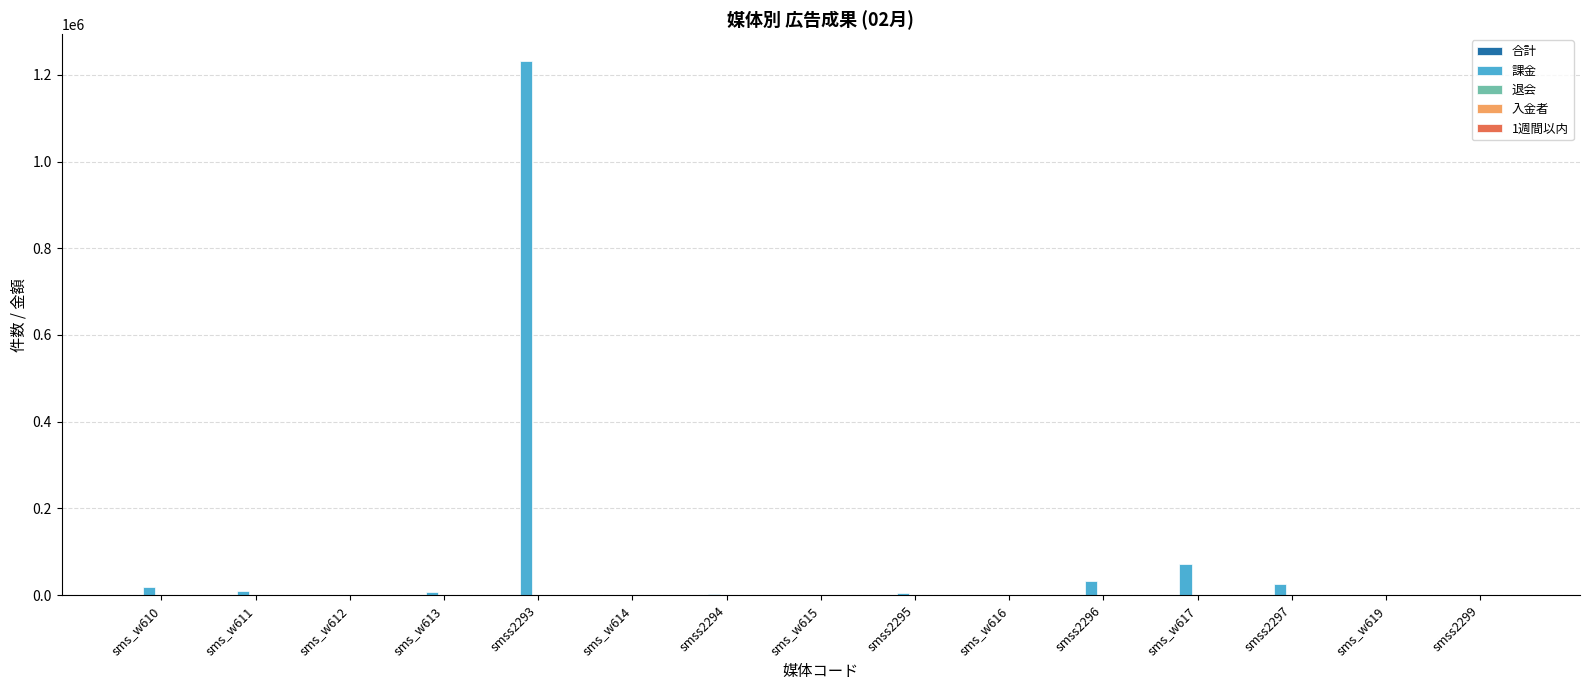

Which series has the largest total across all categories?

課金